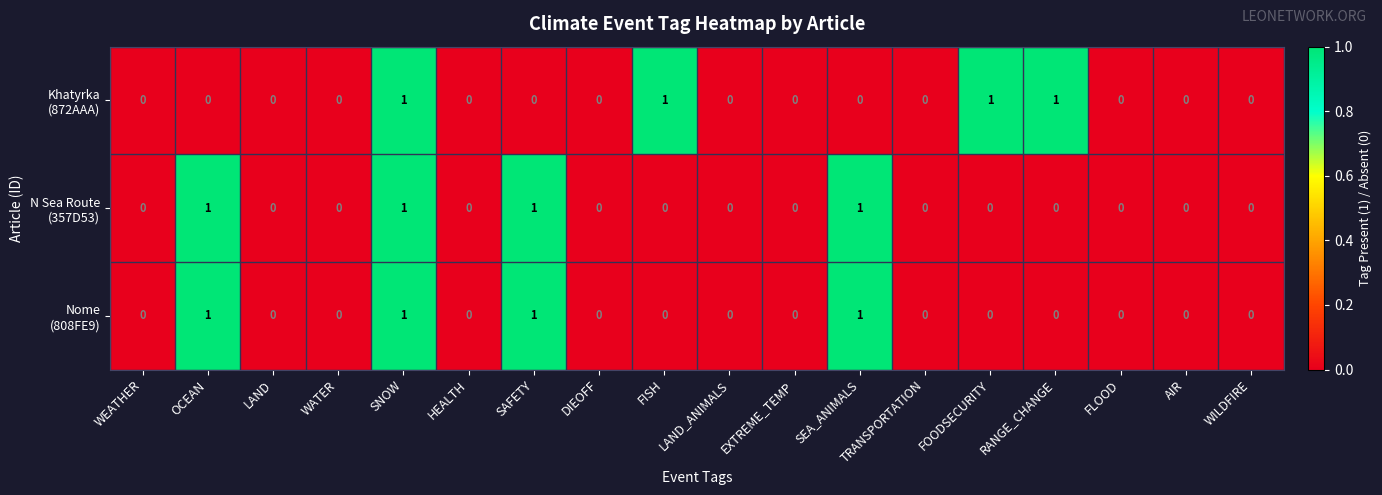

At which category is the sum across all series the highest?

SNOW